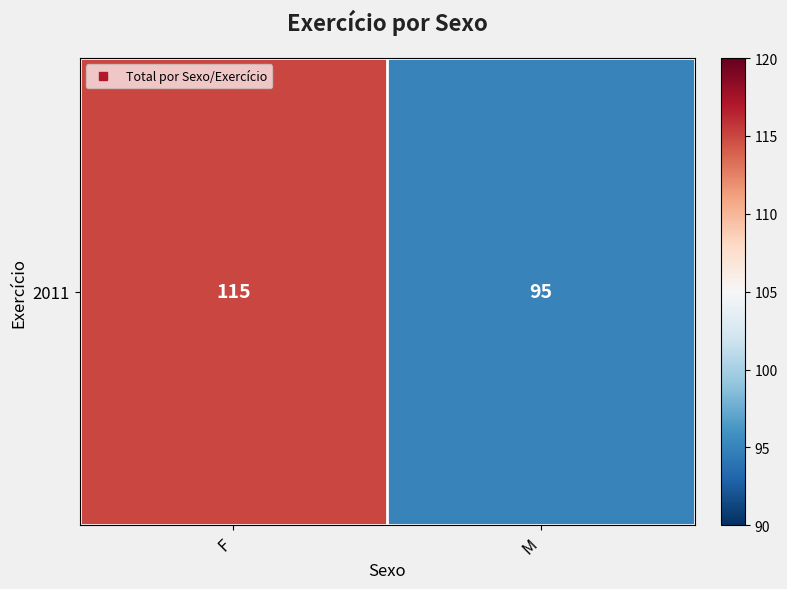

What is the sum of the values at M and F?

210